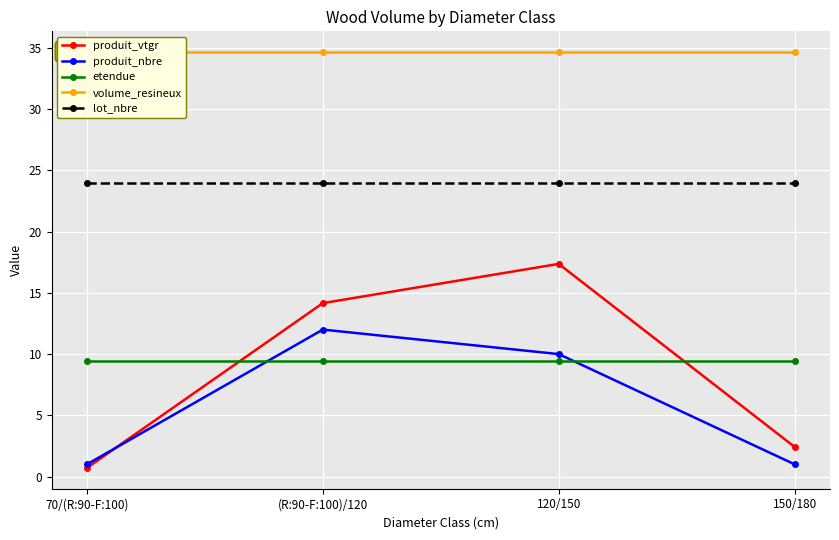

True or false: volume_resineux and etendue cross at least once.

False